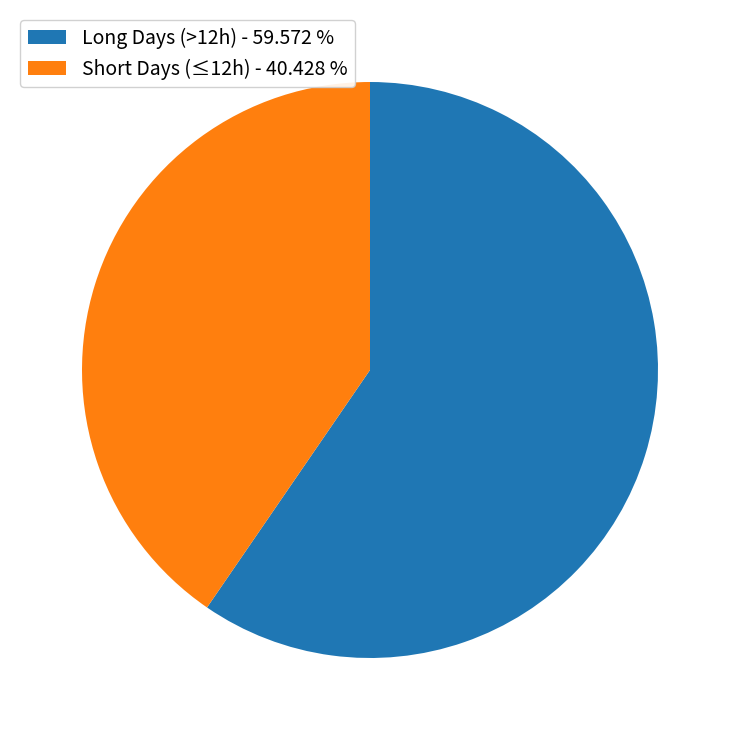

Rank the categories by value from highest to lowest.

Long Days (>12h) - 59.572 %, Short Days (≤12h) - 40.428 %